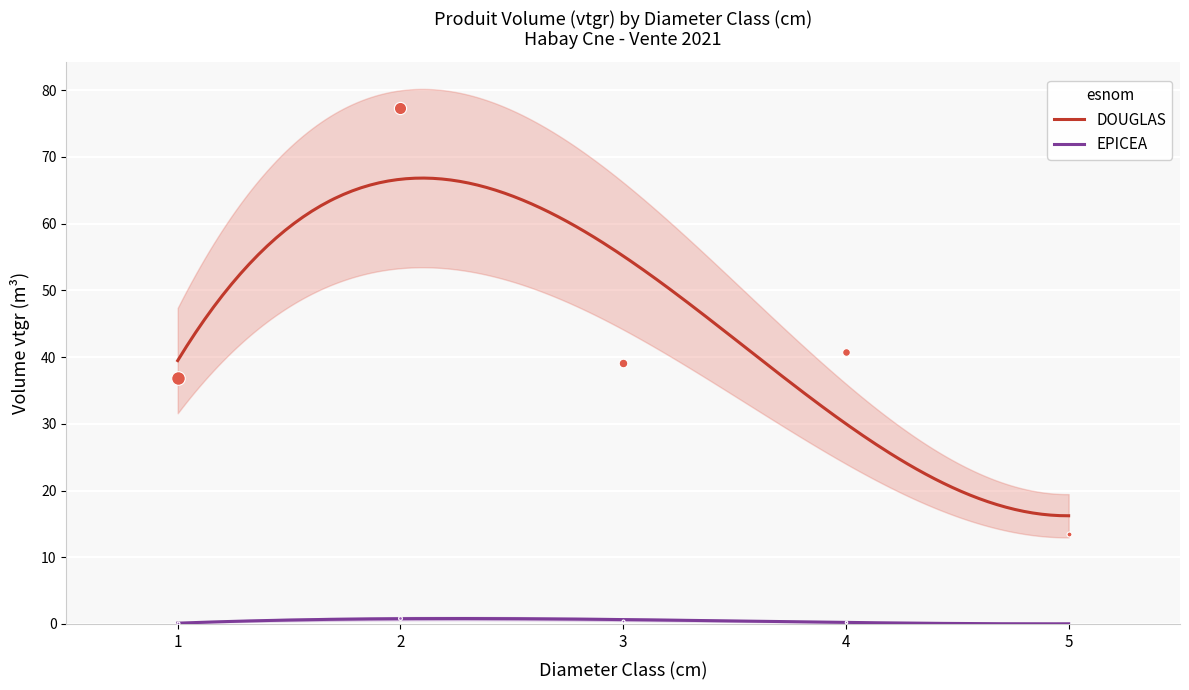

At how many categories does at least one series exceed 6?

5